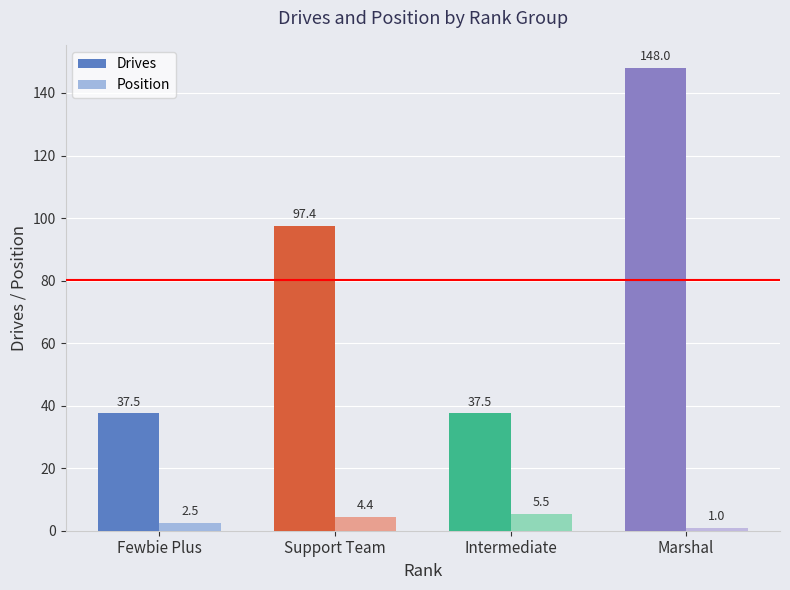

Reading right to left, transcribe all the data shown in this chart.

Drives: 148.0	37.5	97.4	37.5
Position: 1.0	5.5	4.4	2.5